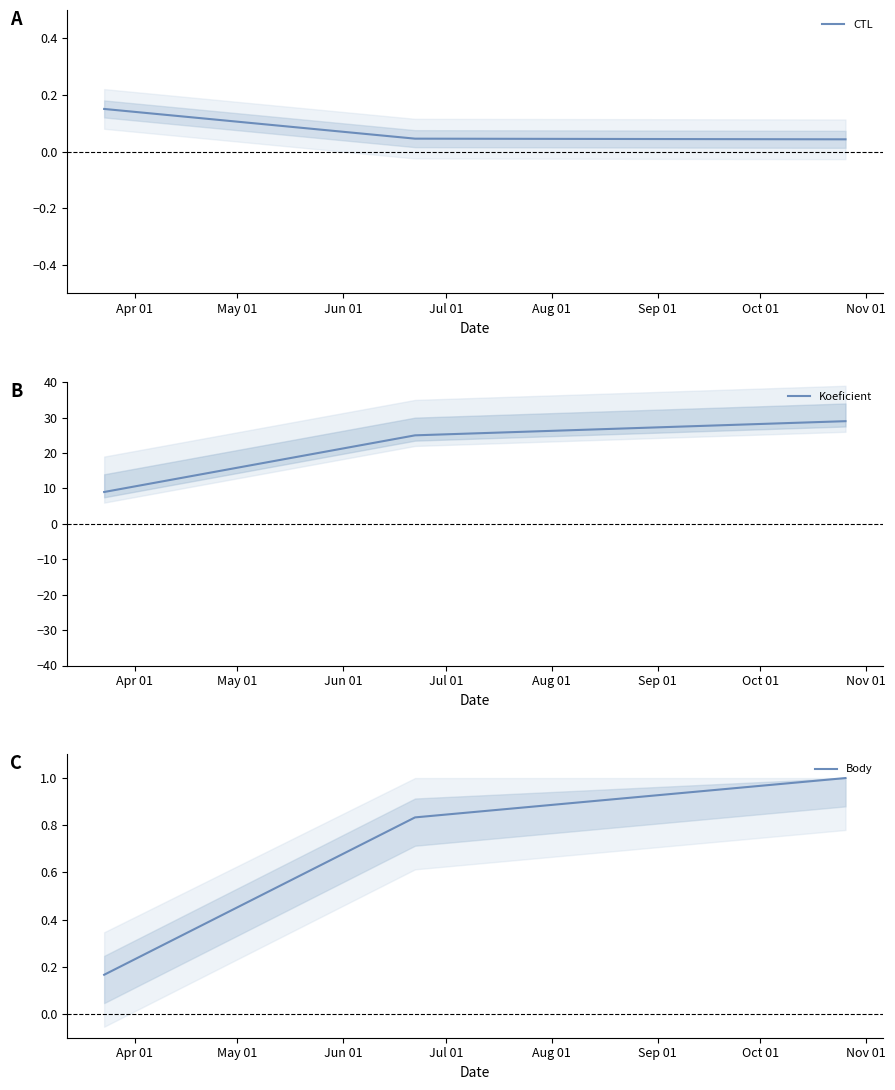

What is the maximum value for Koeficient?

29